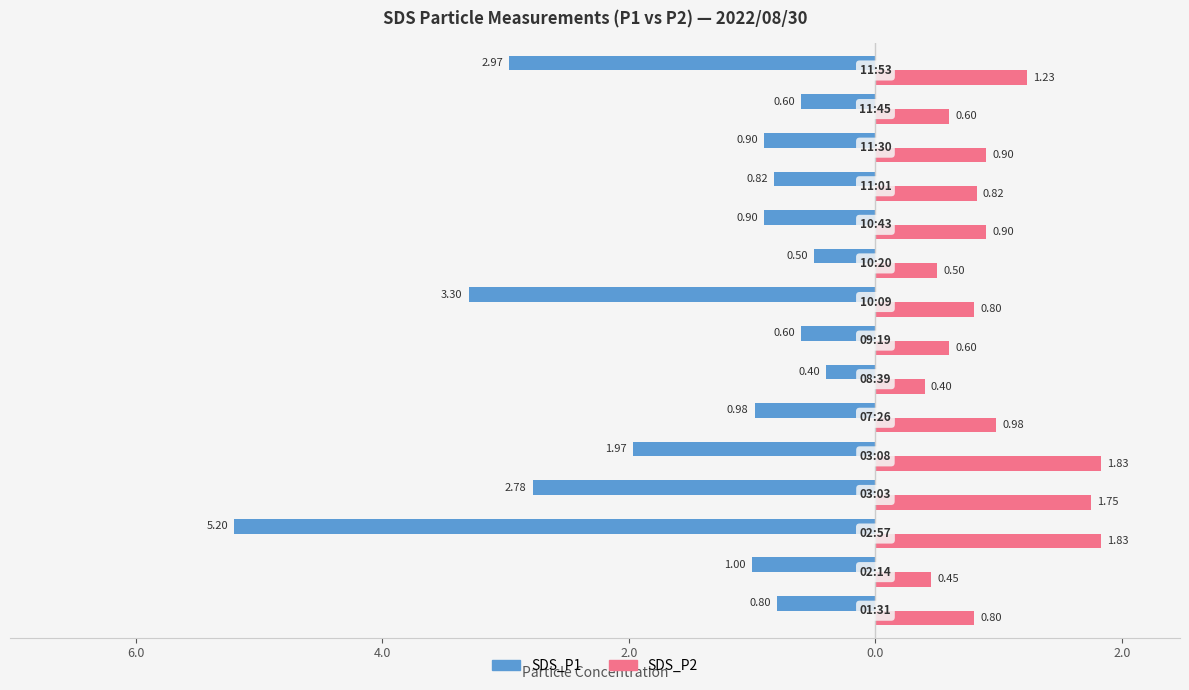

What are all the series names shown in the legend?

SDS_P1, SDS_P2